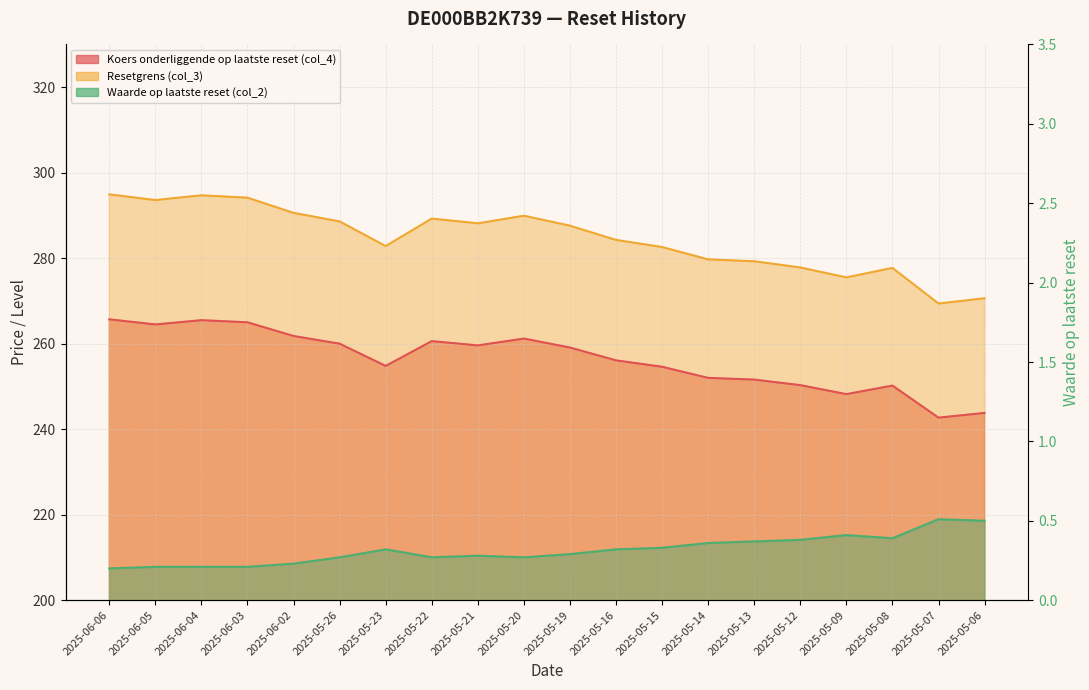

List the labels in order of Resetgrens (col_3) value, largest first.

2025-06-06, 2025-06-04, 2025-06-03, 2025-06-05, 2025-06-02, 2025-05-20, 2025-05-22, 2025-05-26, 2025-05-21, 2025-05-19, 2025-05-16, 2025-05-23, 2025-05-15, 2025-05-14, 2025-05-13, 2025-05-12, 2025-05-08, 2025-05-09, 2025-05-06, 2025-05-07